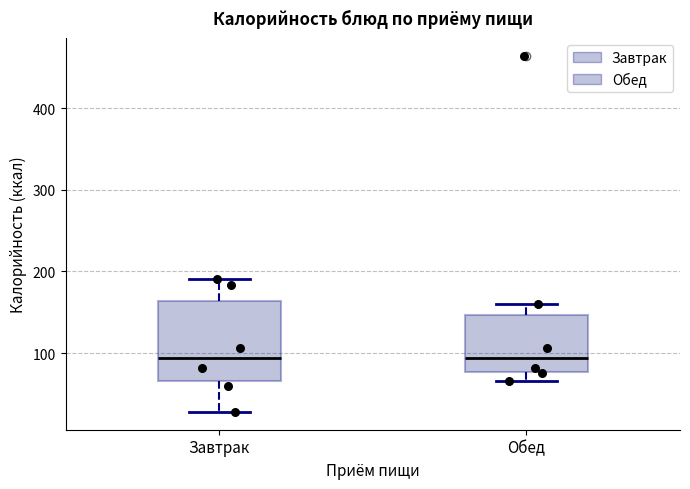

Where does the median line of the box for Обед sit on the y-axis? The values are not printed on the chart, so give them approximately, as read against the axis.

90